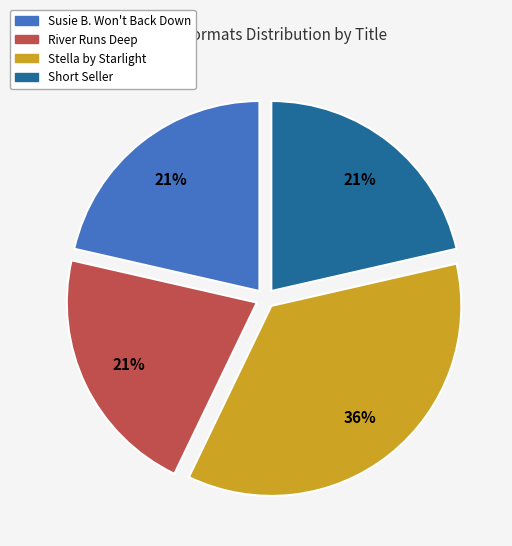

Count the number of slices in the pie.

4